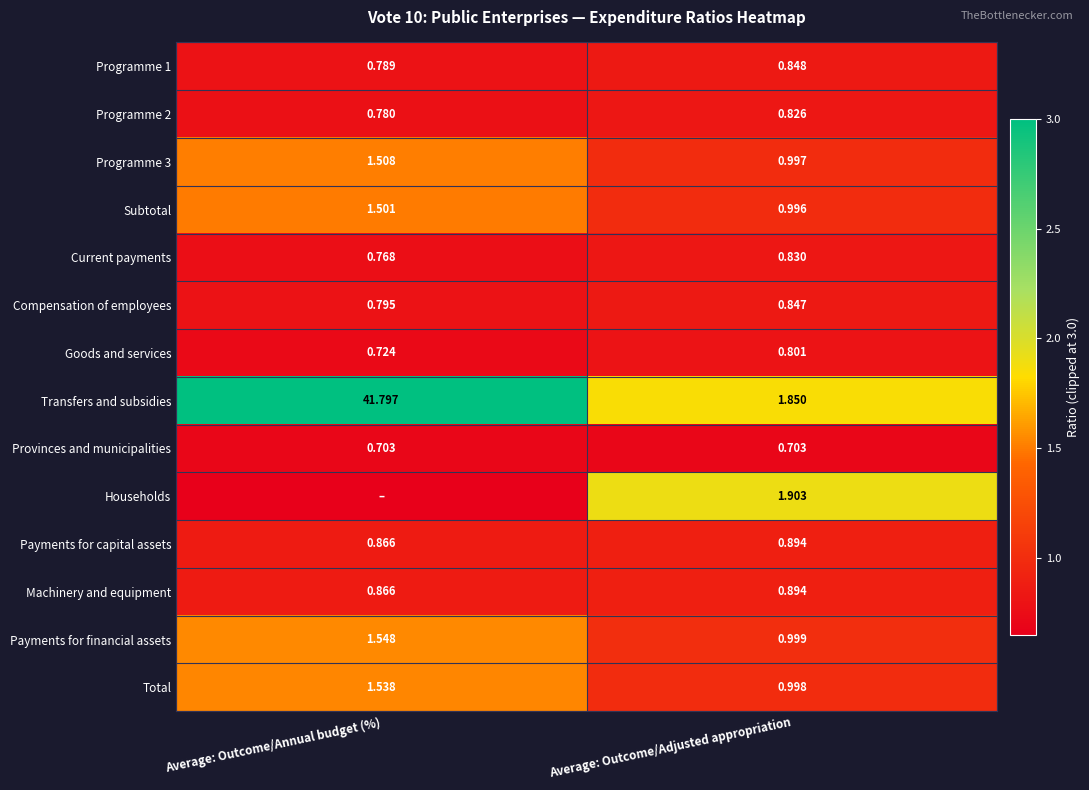

List the labels in order of Compensation of employees value, smallest first.

Average: Outcome/Annual budget (%), Average: Outcome/Adjusted appropriation